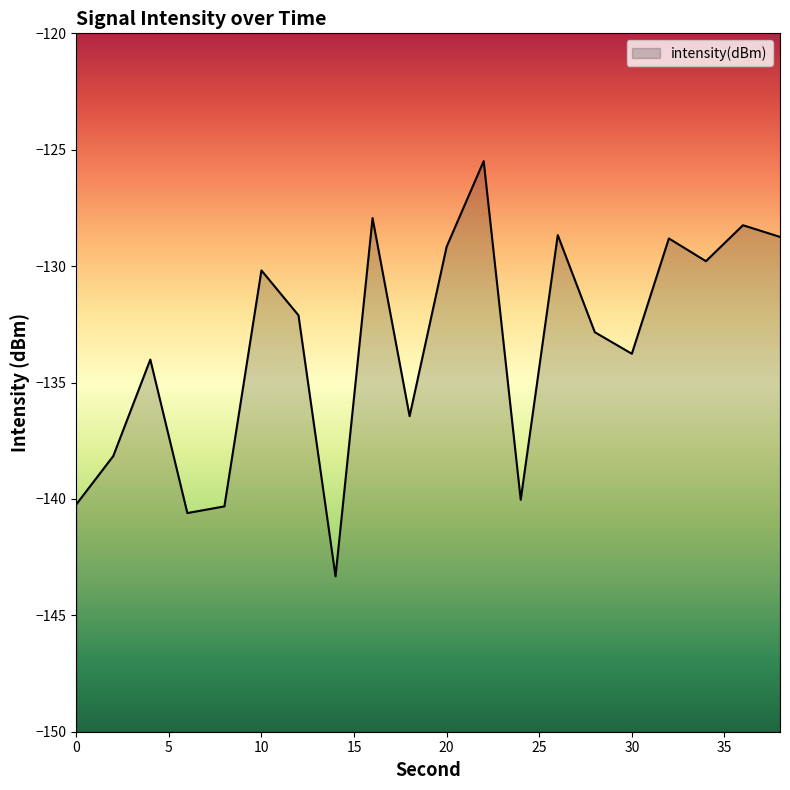

How many interior local peaks (higher than both neighbors) does the data have?

7